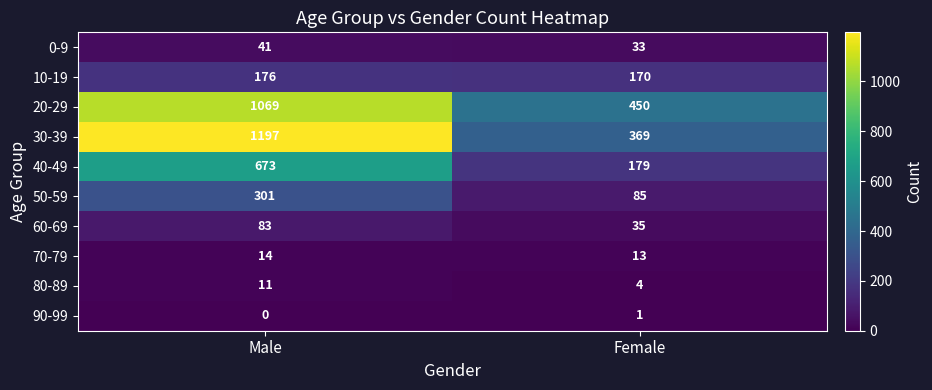

What is the average value of the 60-69 series?

59